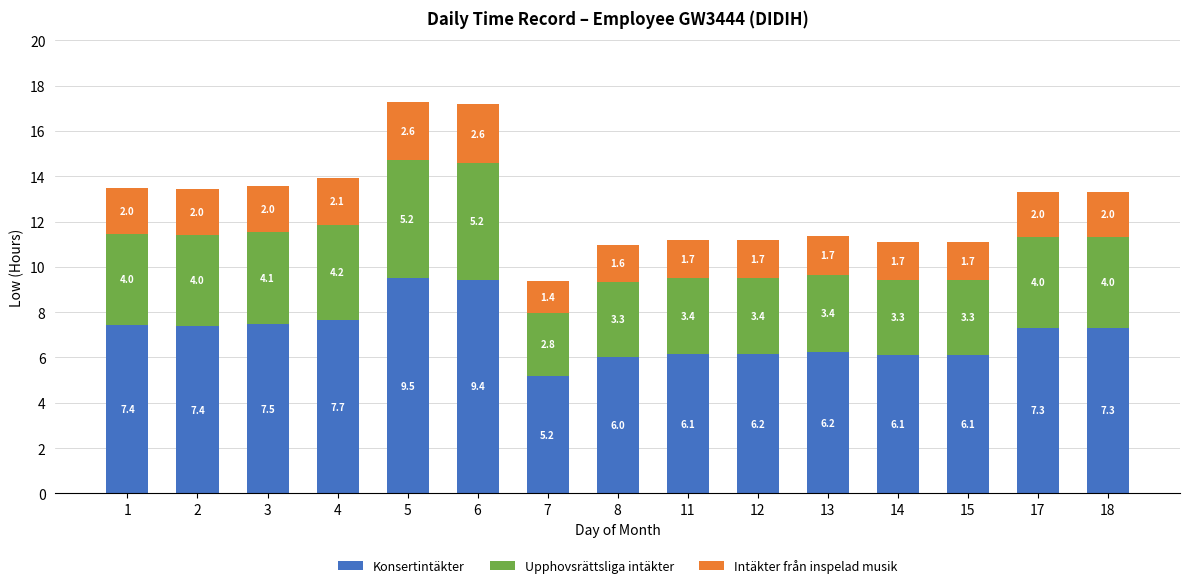

At which category is the sum across all series the highest?

5